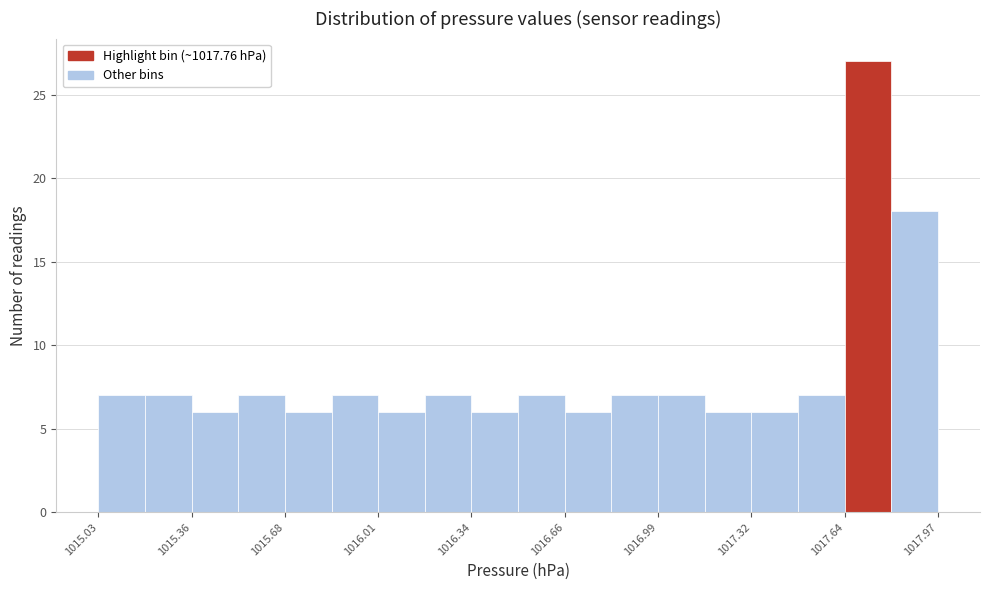

Around what value on the x-axis is the tallest bar? Give the approximate position of its centre, as read against the axis.

1017.75